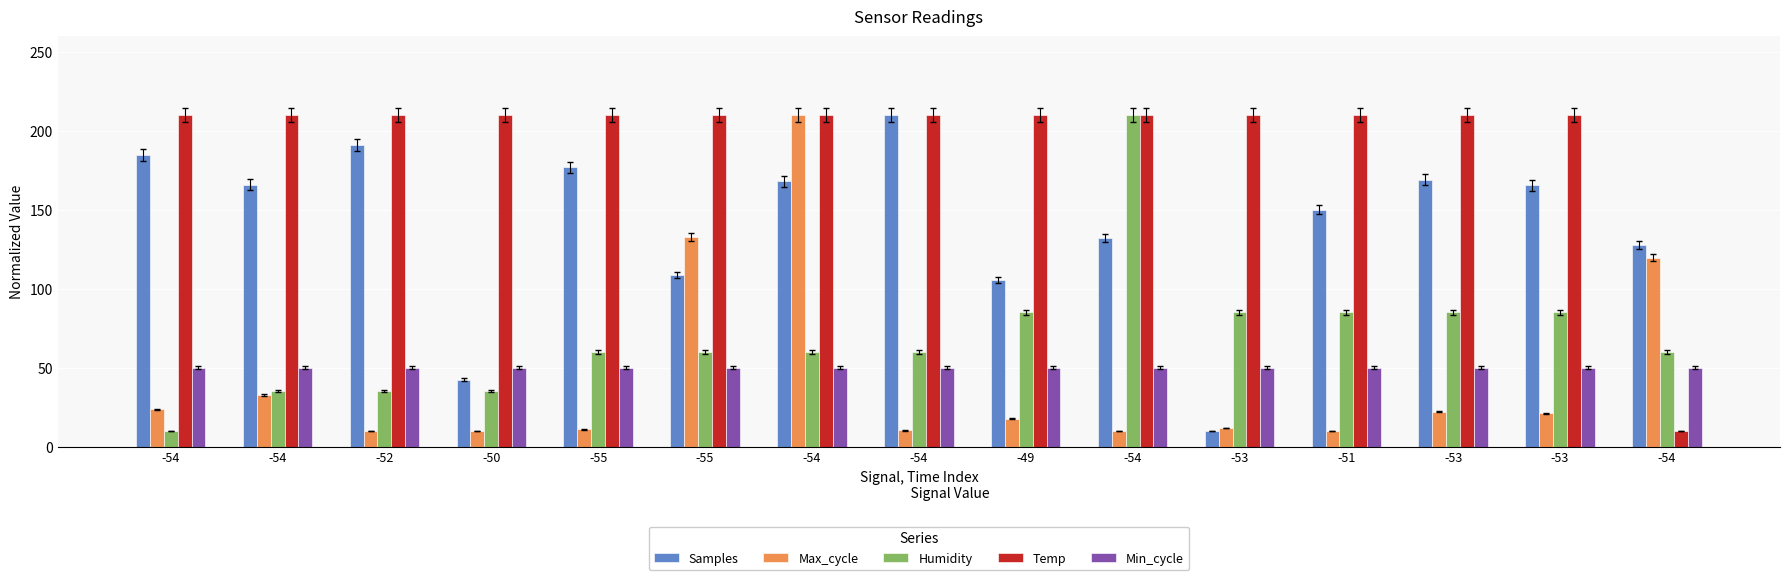

What is the sum of all Min_cycle values?

750.0